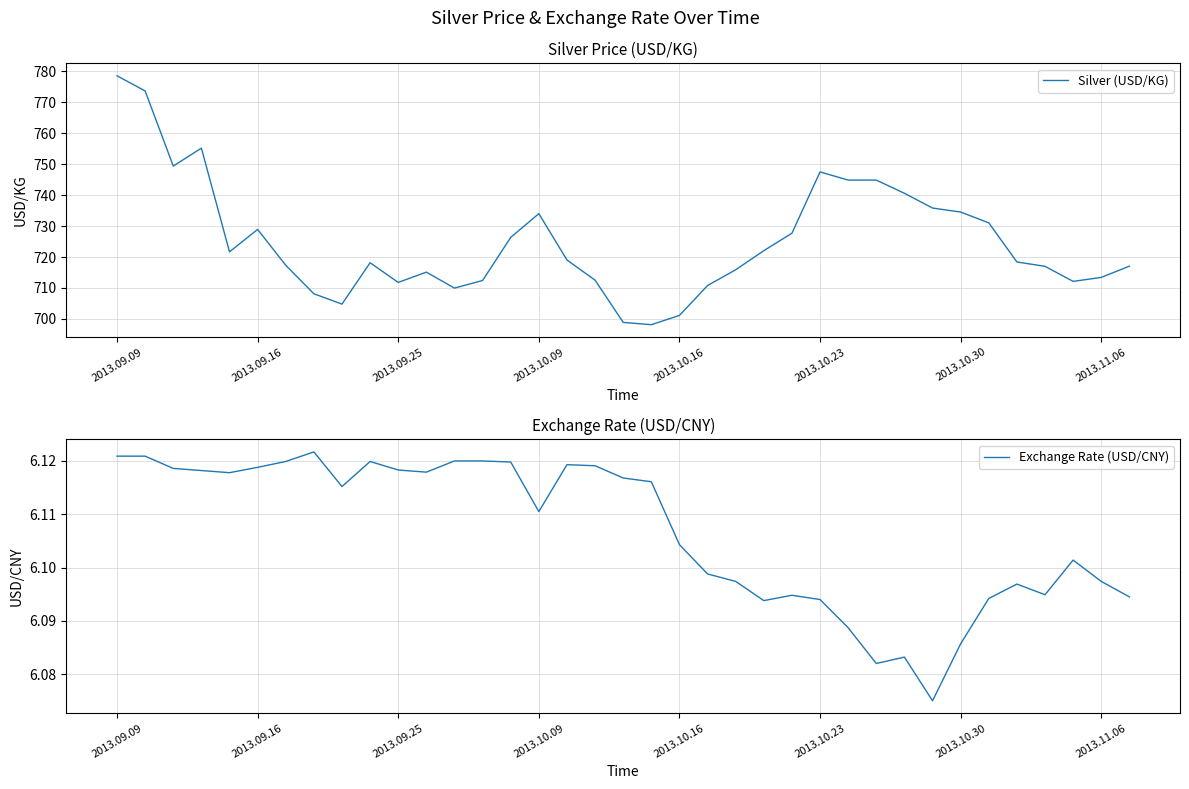

What is the lowest value of the Silver (USD/KG) series?

698.2